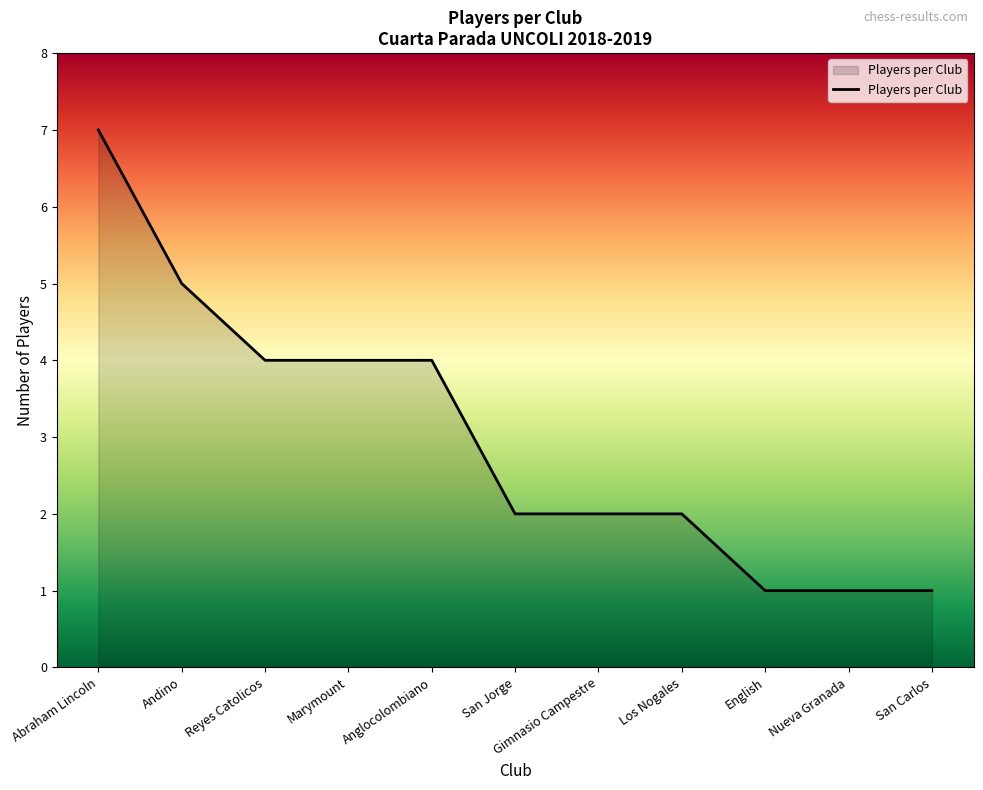

What position from the right is Marymount?

8